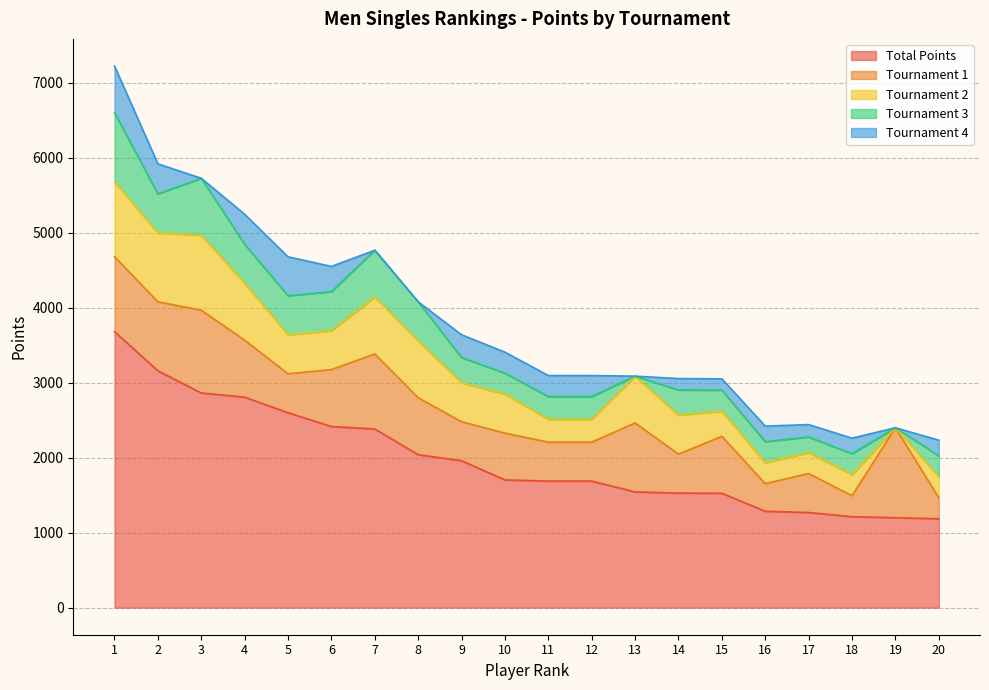

What is the lowest value of the Total Points series?

1186